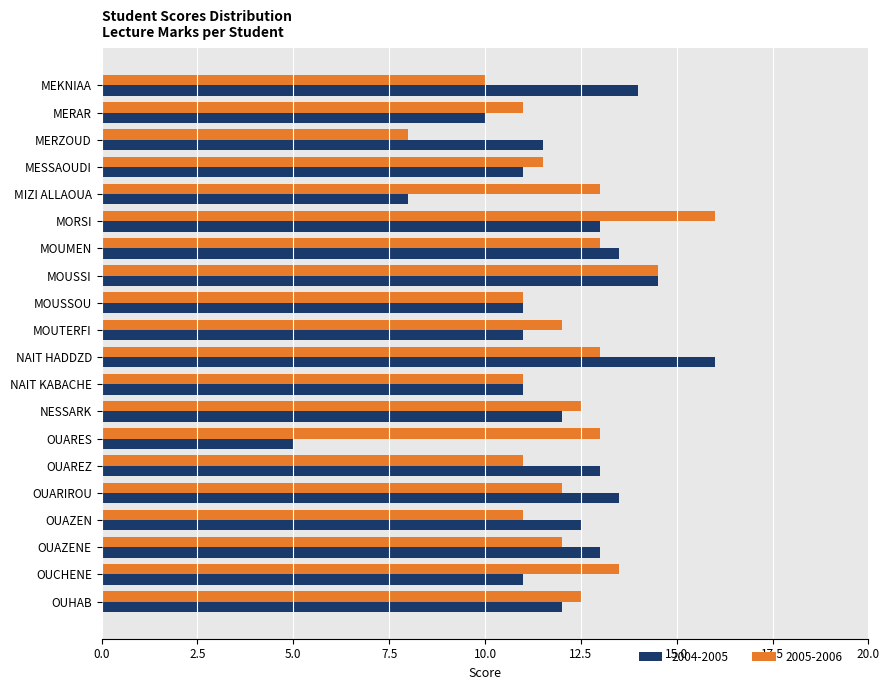

Which series has the largest total across all categories?

2005-2006